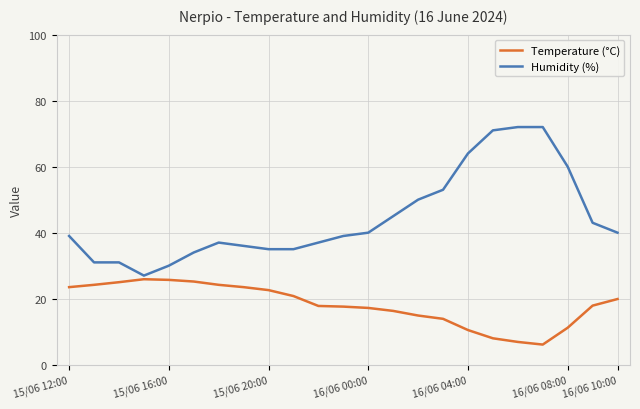

Which series has the largest range (max minus min)?

Humidity (%)